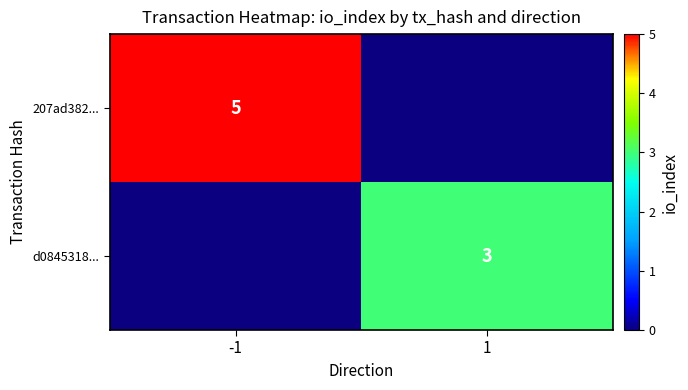

The d0845318... series shows 3 at 1. True or false?

True